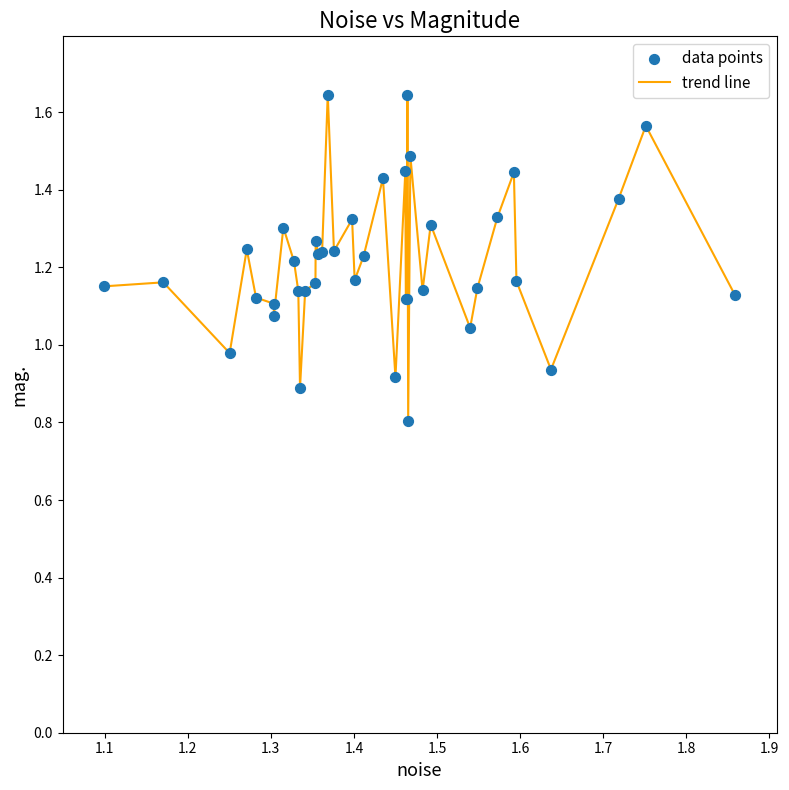

What is the difference between the maximum and minimum values?

0.8